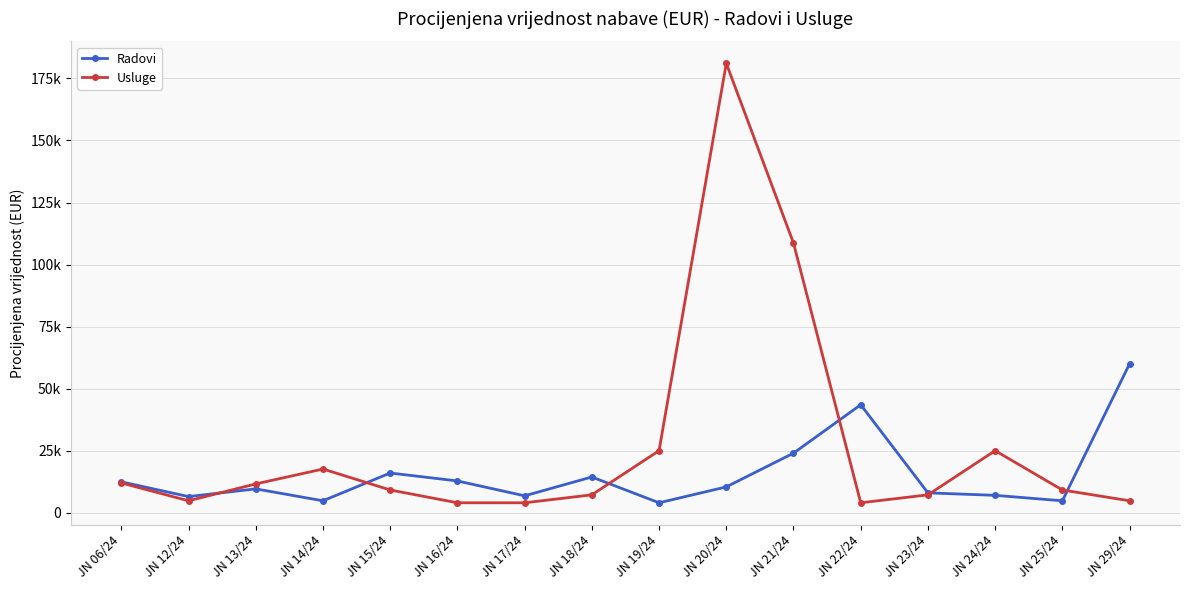

What are all the series names shown in the legend?

Radovi, Usluge